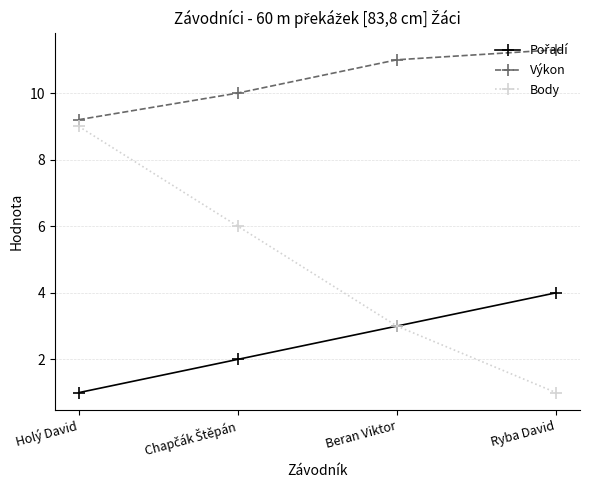

True or false: Výkon has a value of 11.3 at Ryba David.

True